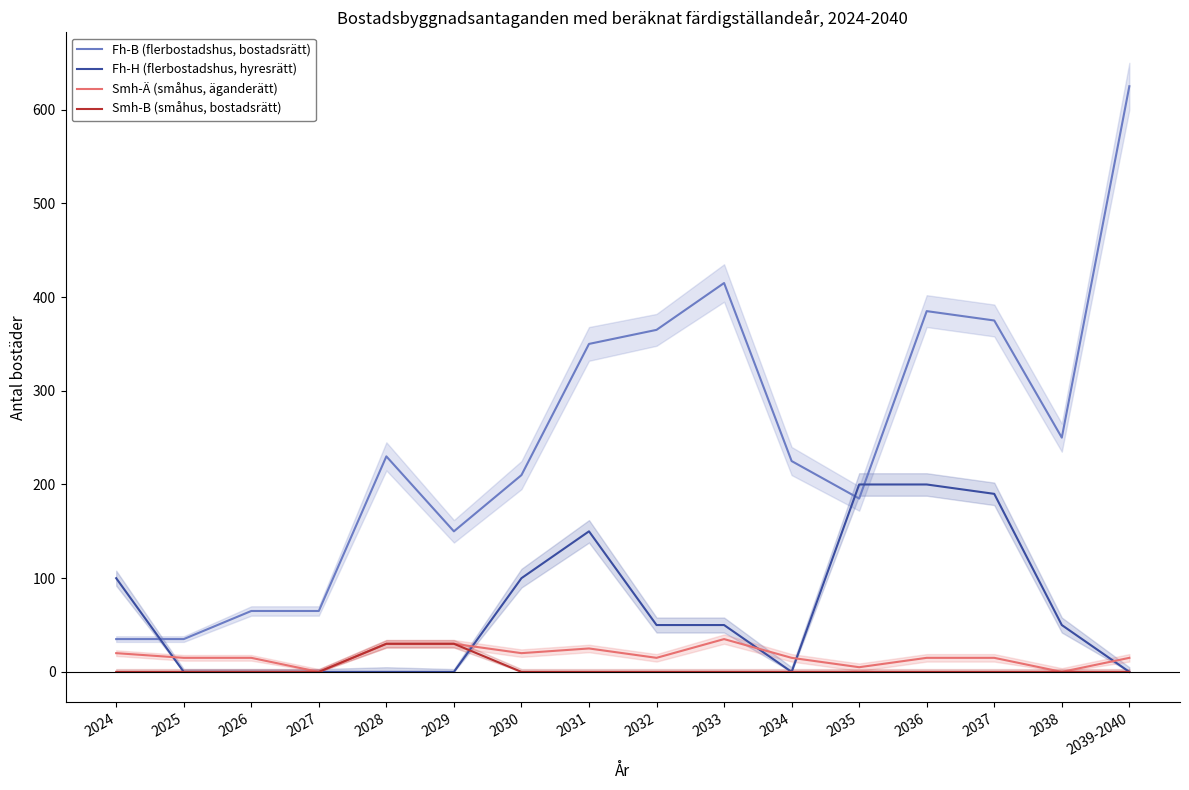

Is this an area chart (filled region under the line)?

No